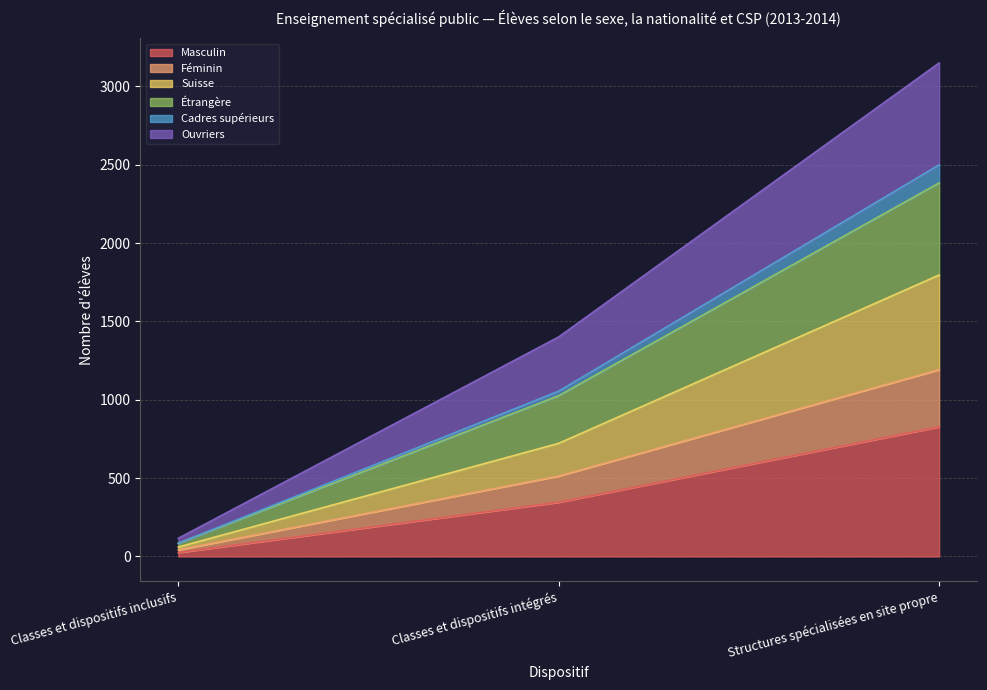

Between Classes et dispositifs intégrés and Classes et dispositifs inclusifs, which is larger?

Classes et dispositifs intégrés